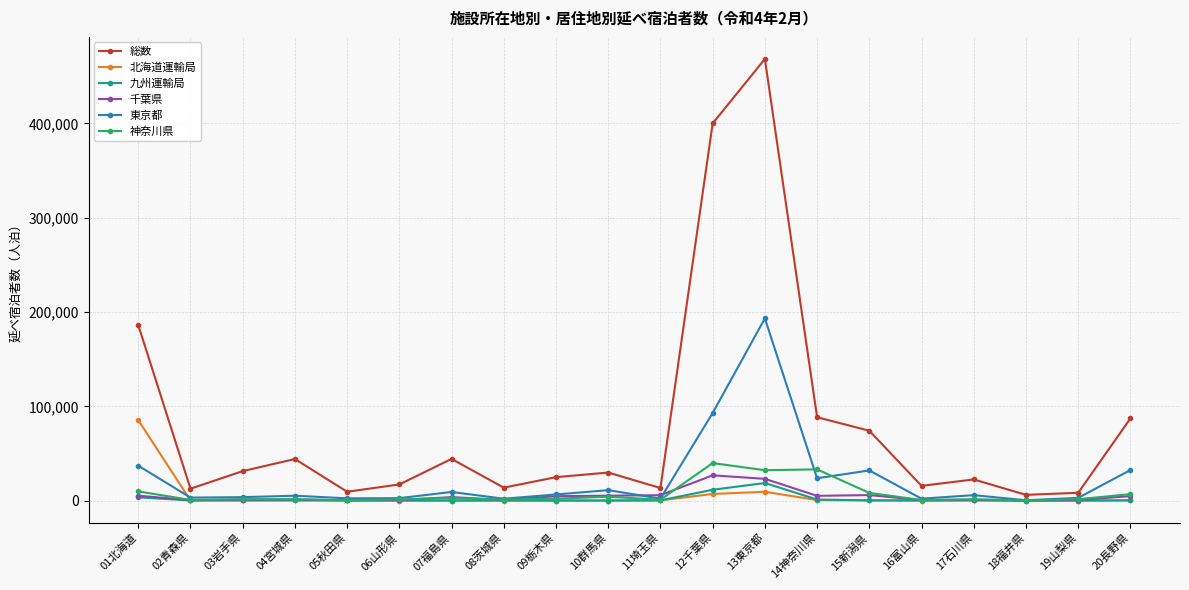

Which series has the largest total across all categories?

総数